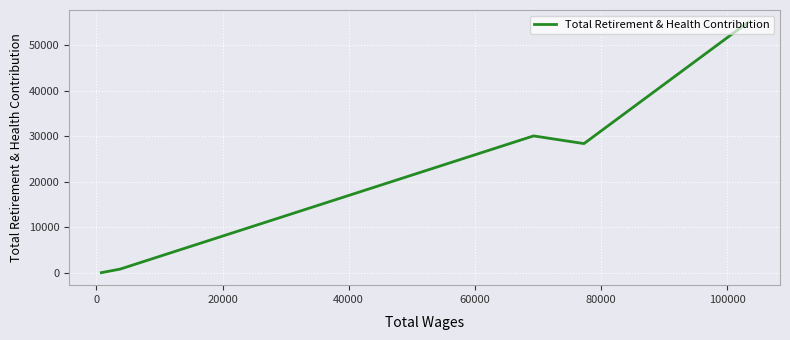

What is the label of the 4th point from the left?

40000